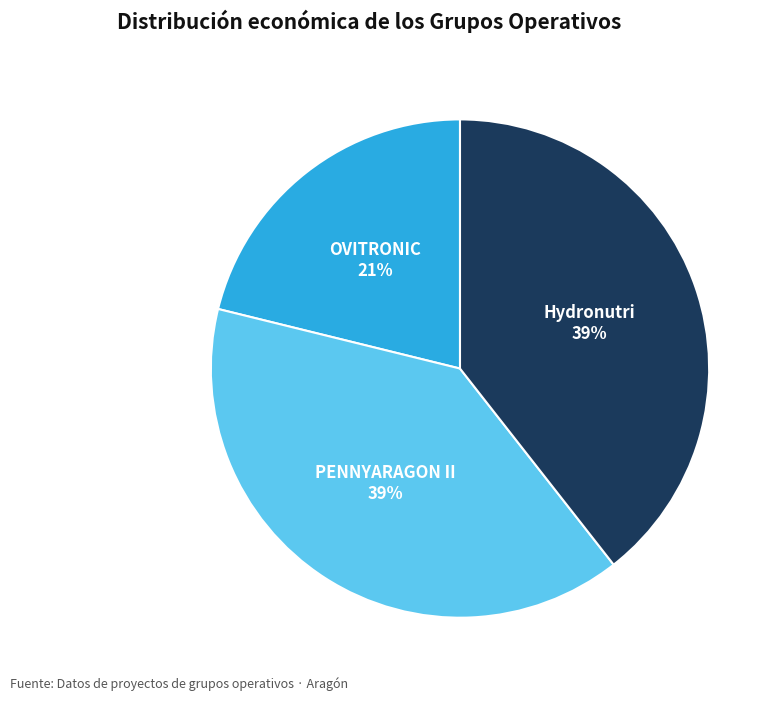

What percentage is the OVITRONIC slice, to the nearest percent?

21%